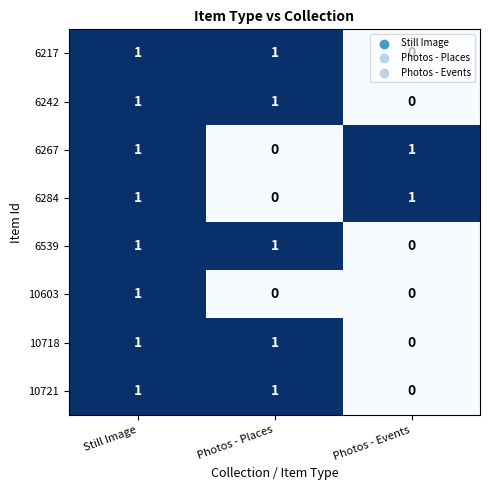

The 10718 series shows 0 at Still Image. True or false?

False